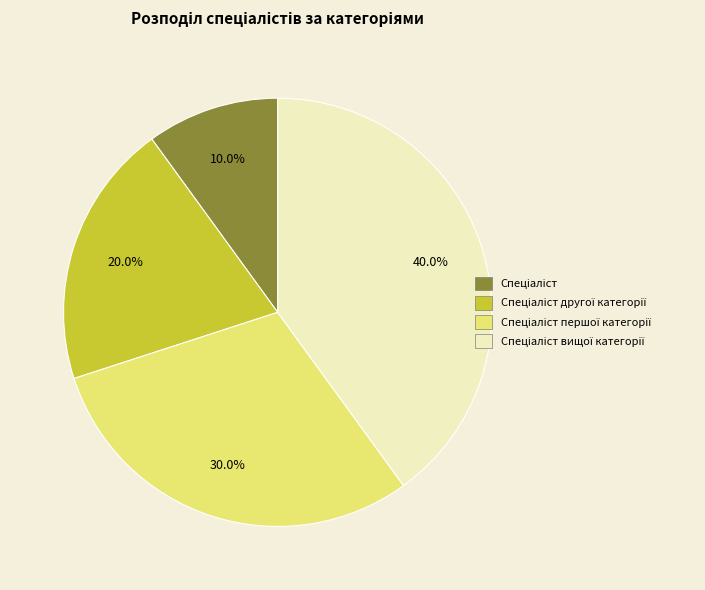

Is there a majority slice in this chart?

No